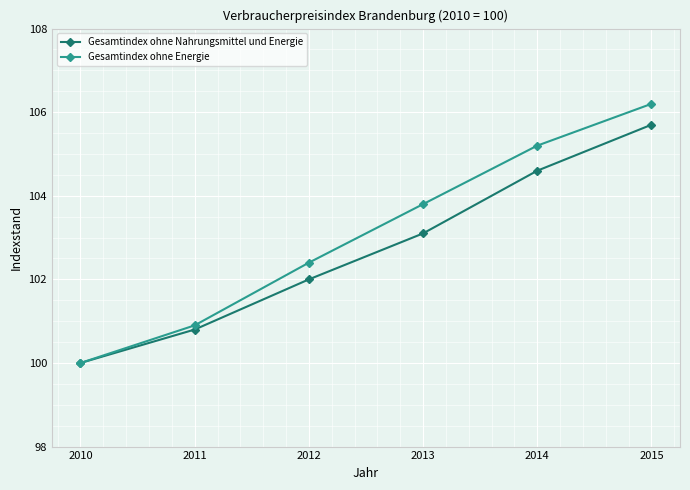

Reading right to left, what are all the values shown in this chart?

Gesamtindex ohne Nahrungsmittel und Energie: 2015=105.7	2014=104.6	2013=103.1	2012=102.0	2011=100.8	2010=100.0
Gesamtindex ohne Energie: 2015=106.2	2014=105.2	2013=103.8	2012=102.4	2011=100.9	2010=100.0